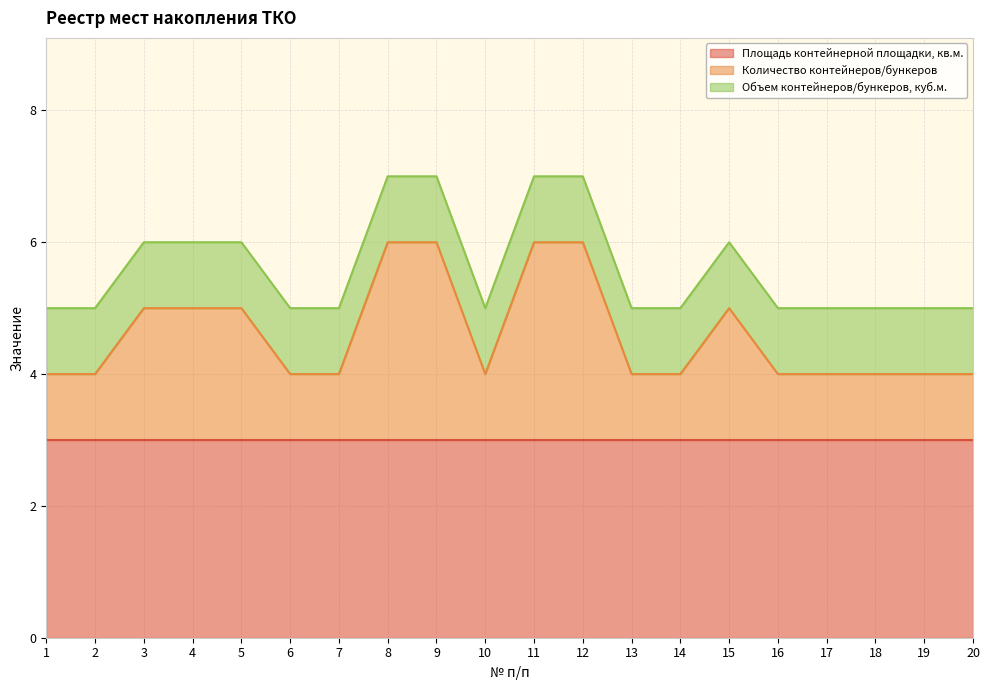

What is the total value across all series at 11?

7